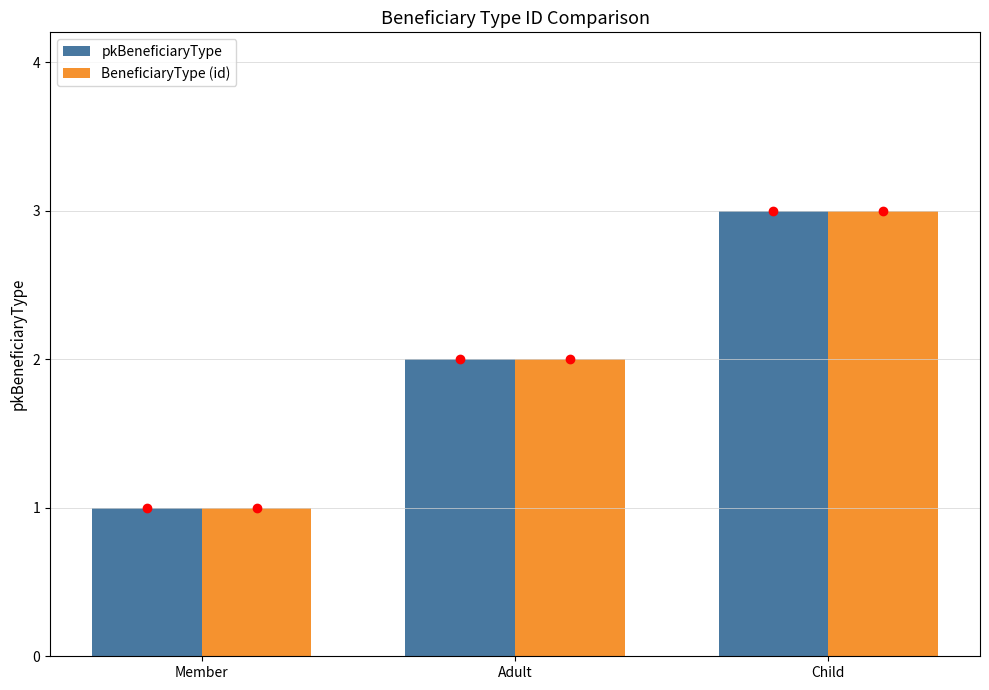

At which category is the sum across all series the highest?

Child